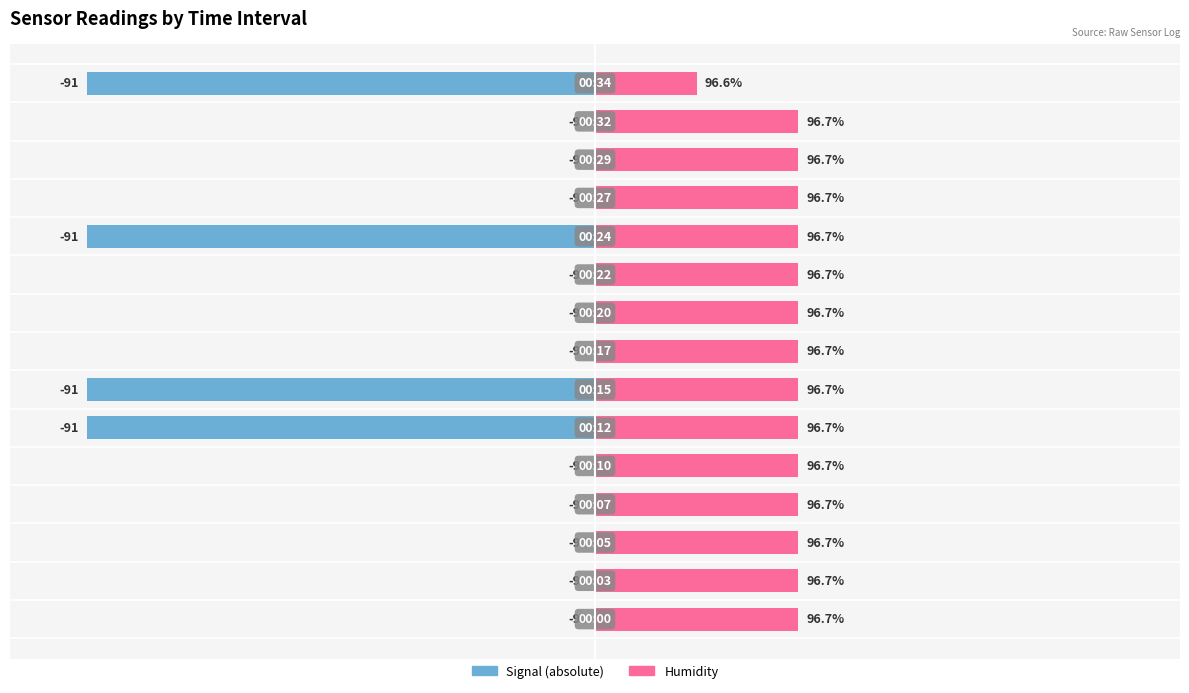

Is the value of Signal (abs) at 10 greater than the value of Humidity at 150?

No